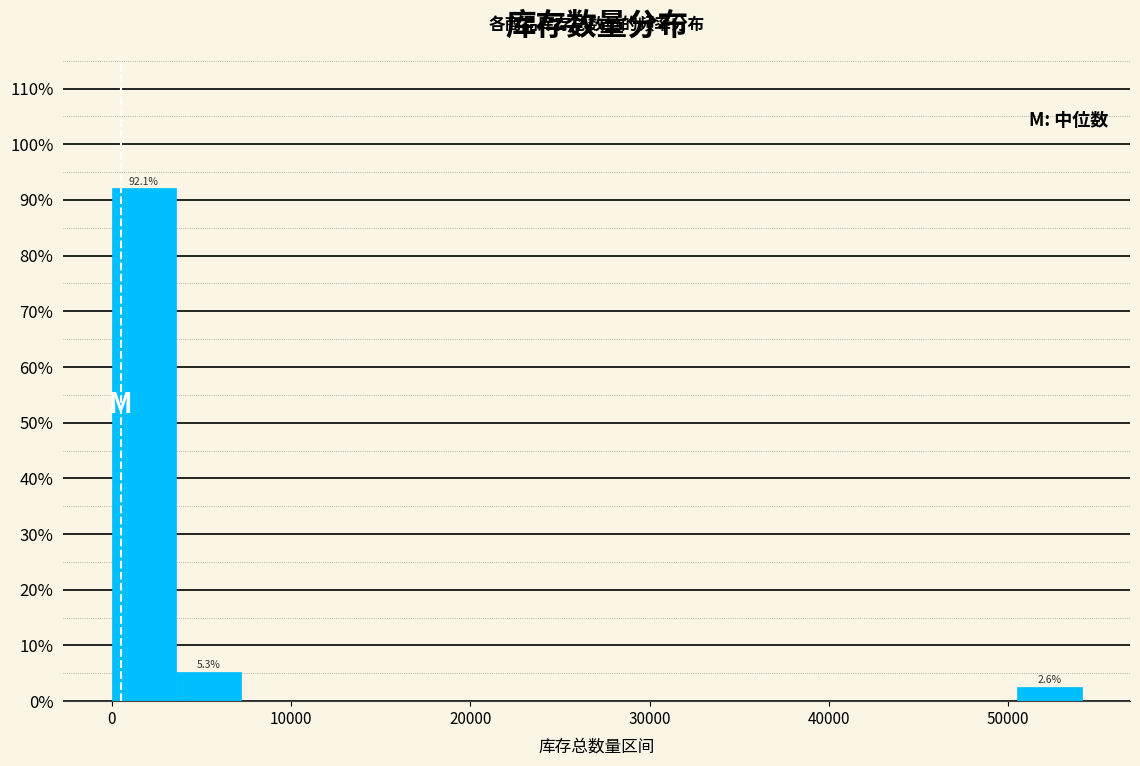

Around what value on the x-axis is the tallest bar? Give the approximate position of its centre, as read against the axis.

2000